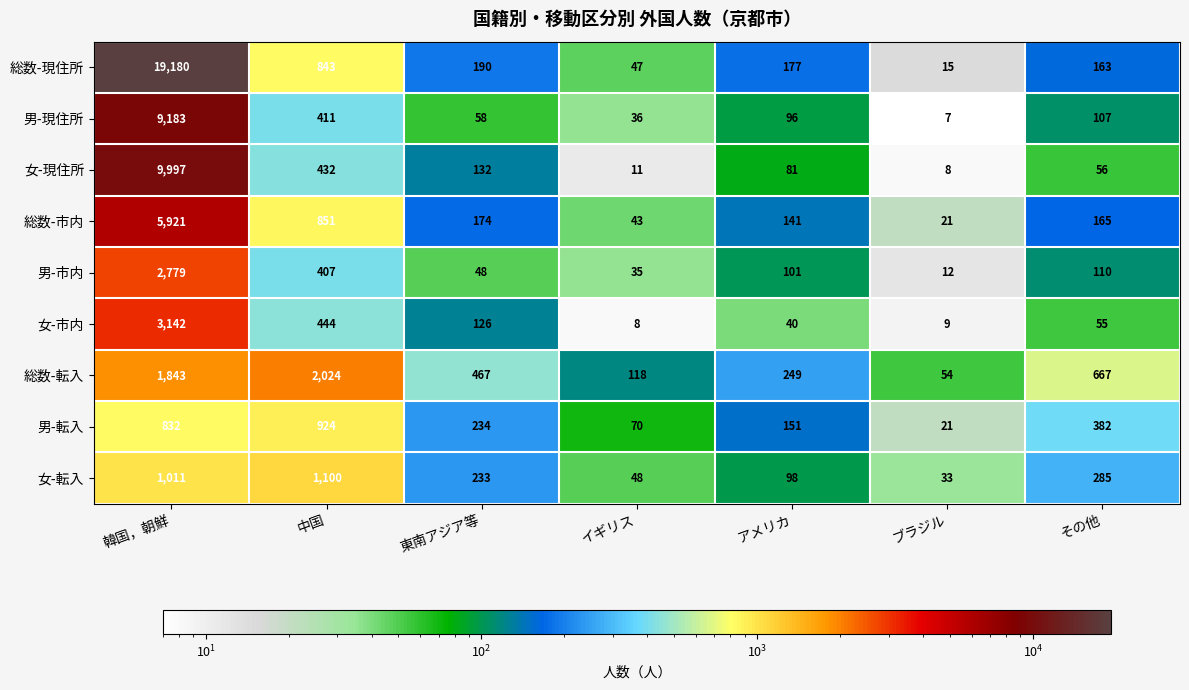

Is it true that 女-市内 equals 3142 at 韓国，朝鮮?

True